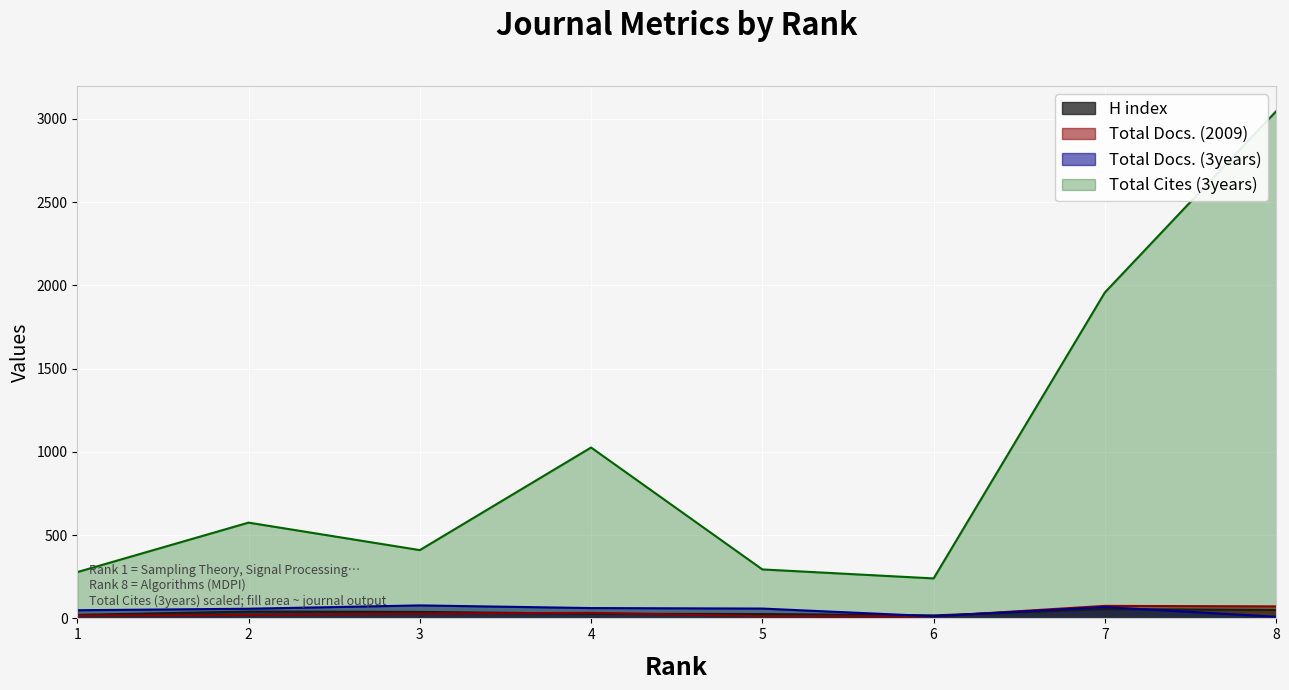

Rank the categories by H index value from lowest to highest.

6, 1, 5, 4, 3, 2, 8, 7